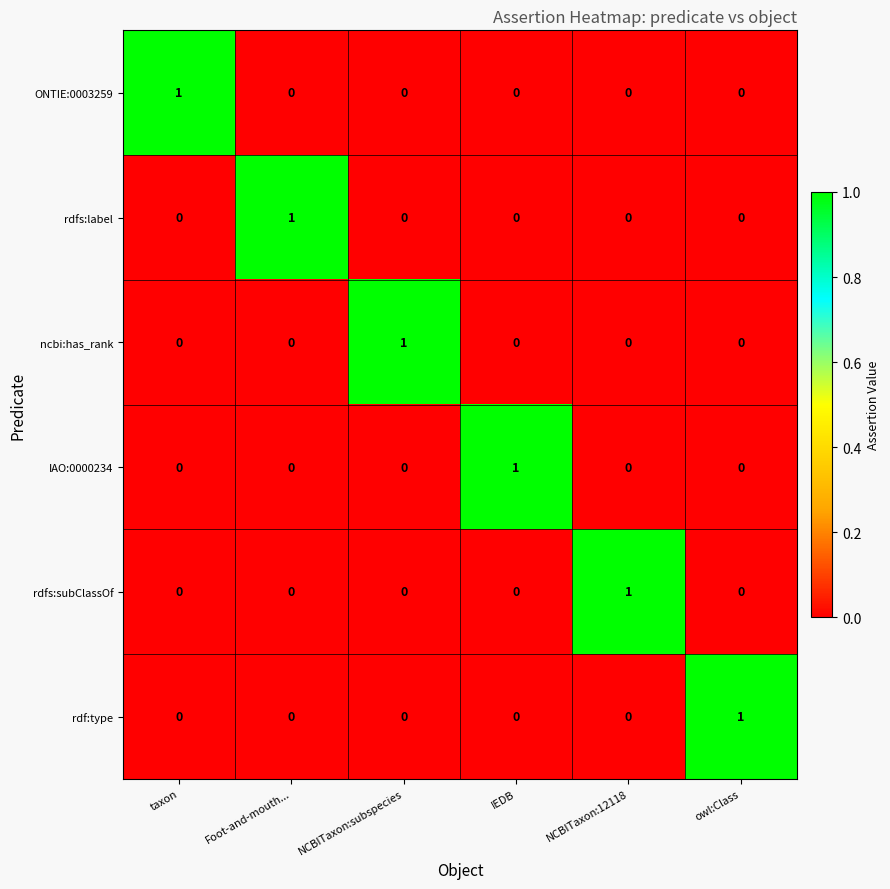

True or false: IAO:0000234 has a value of -1 at Foot-and-mouth....

False